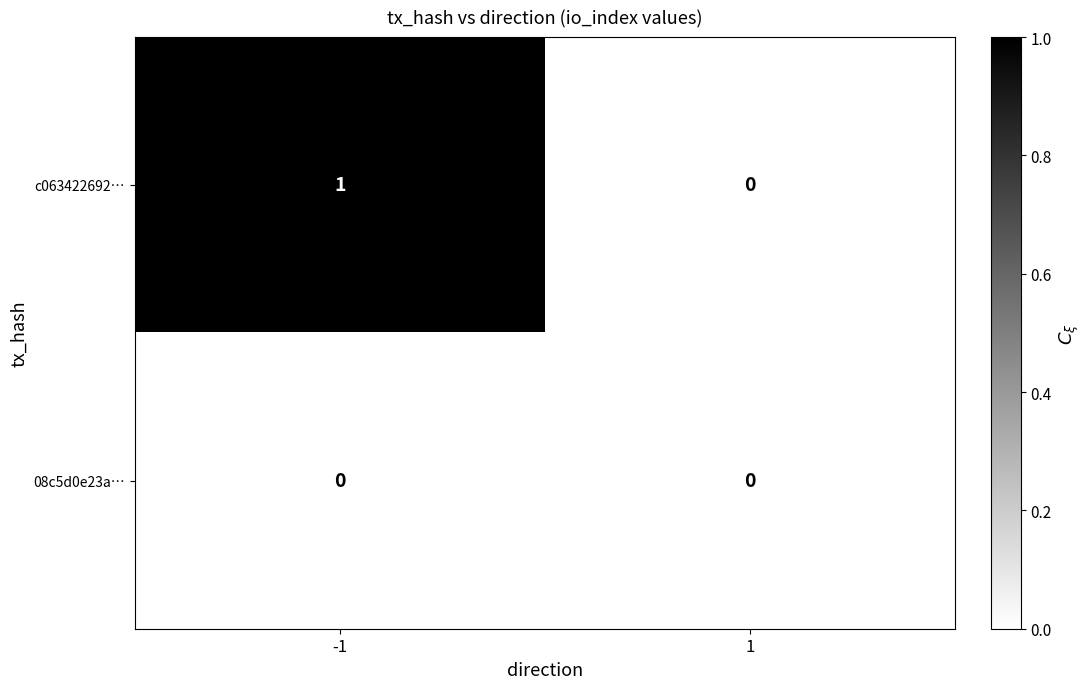

Between -1 and 1, which series saw the biggest shift?

c063422692…